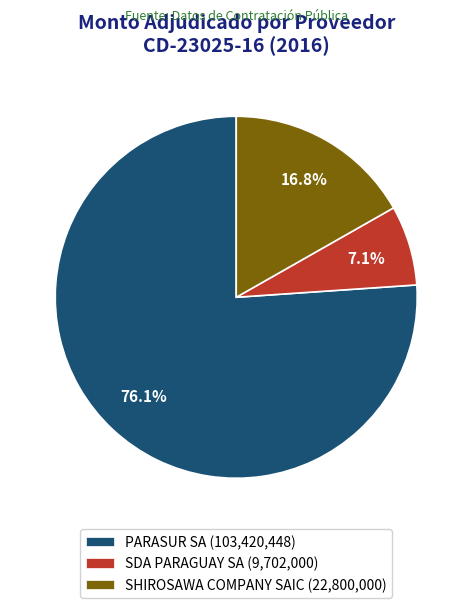

Combined, do PARASUR SA and SHIROSAWA COMPANY SAIC account for over 50%?

Yes